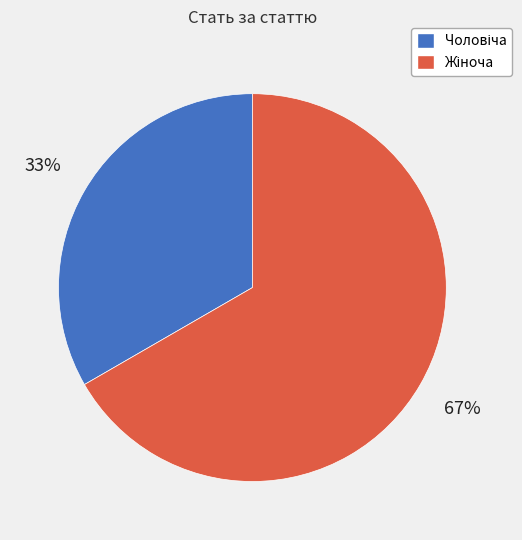

Does any single category account for the majority?

Yes